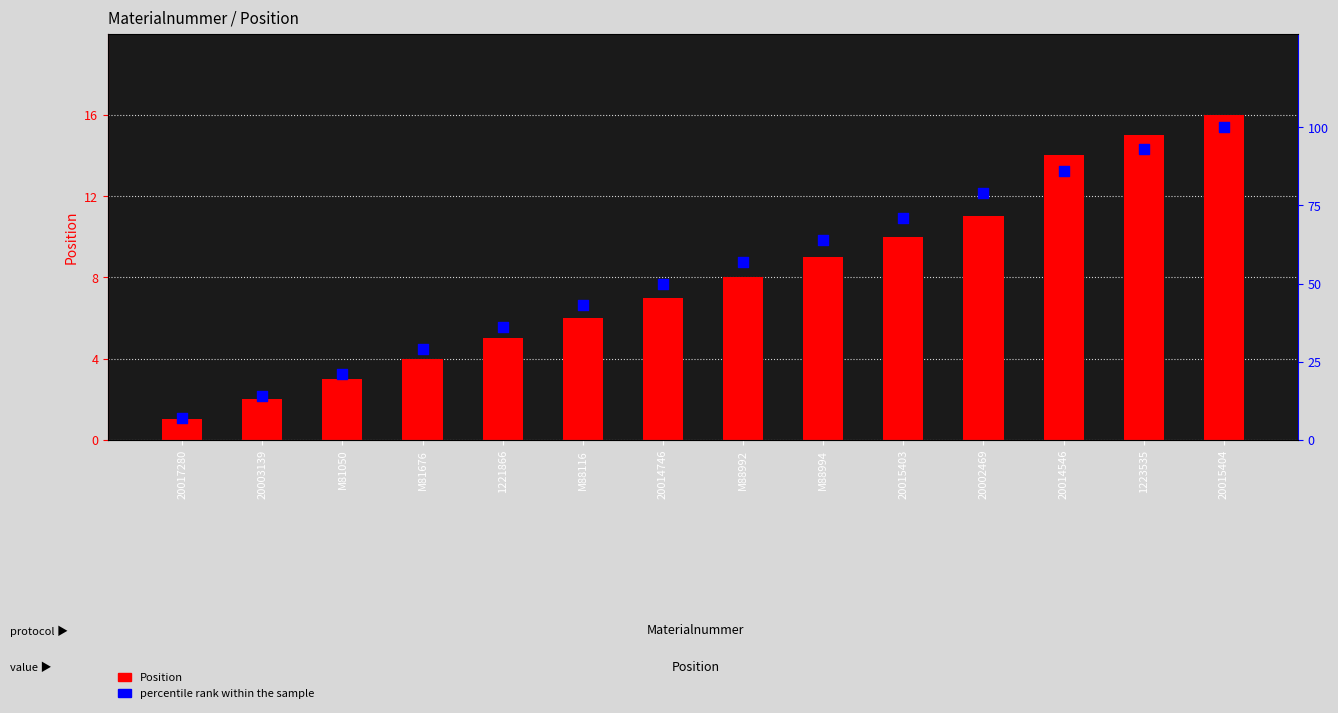

What are all the series names shown in the legend?

Position, percentile rank